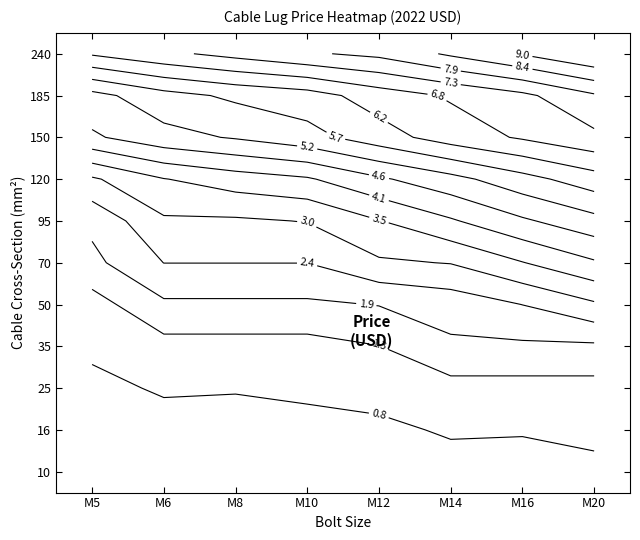

What is the difference between the maximum and minimum values in the 10 series?

0.4